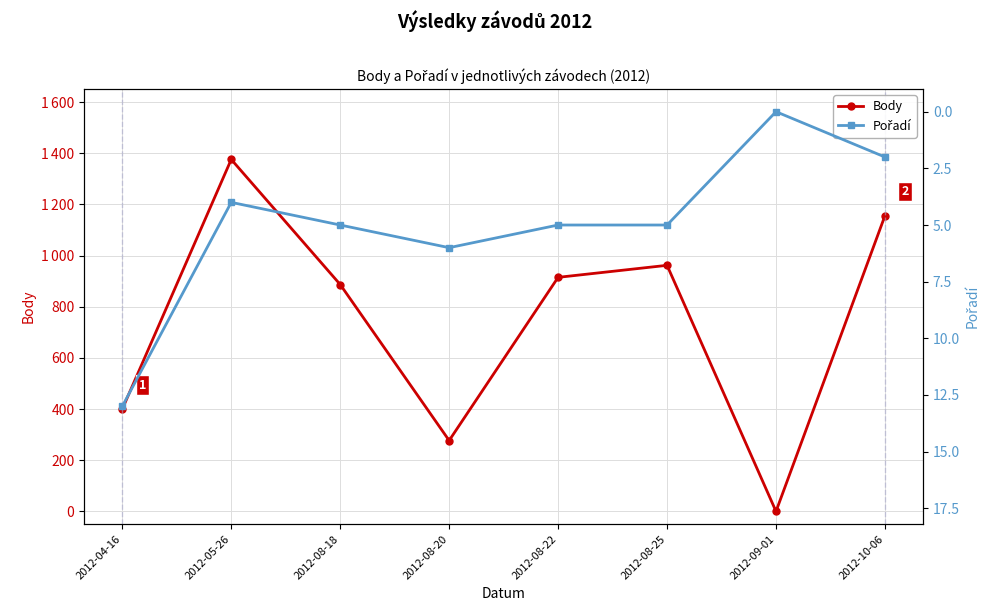

True or false: Body and Pořadí cross at least once.

False